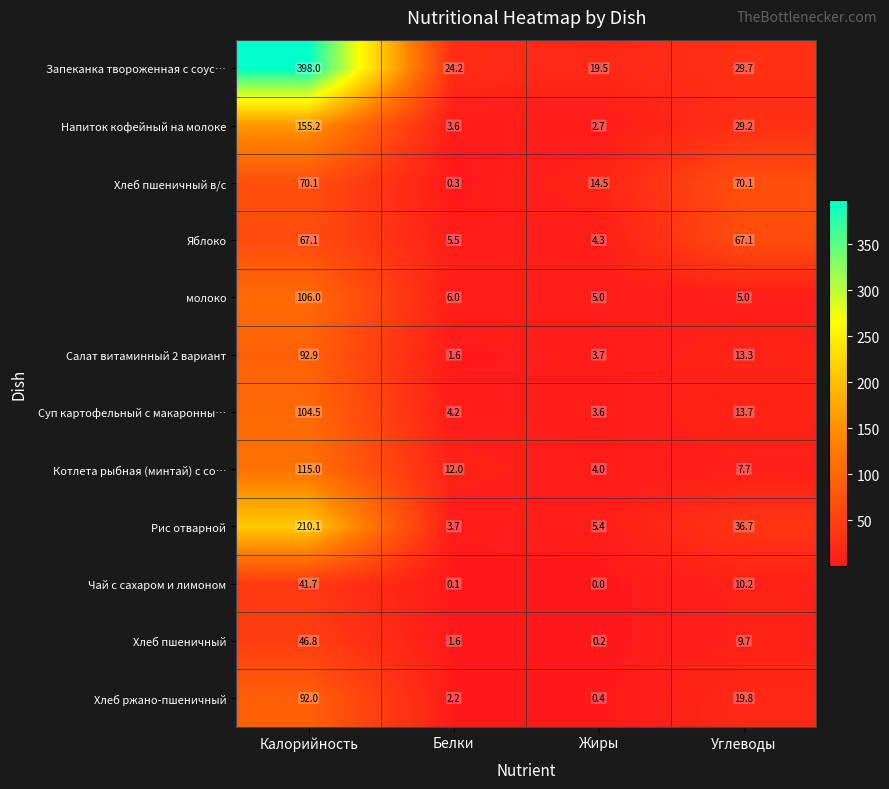

What is the difference between the Хлеб пшеничный values at Калорийность and Белки?

45.2